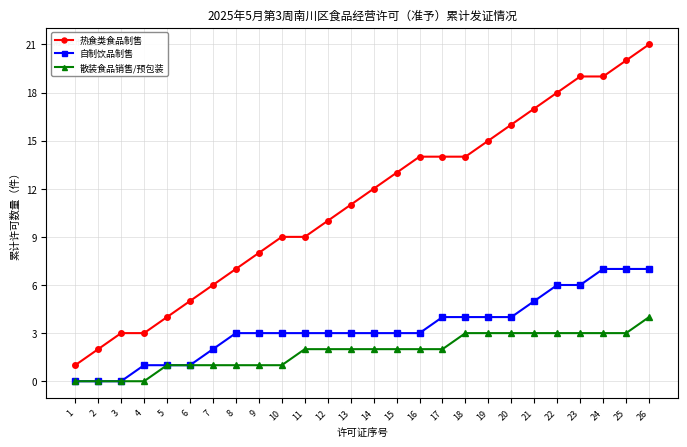

What is the difference between the maximum and minimum values in the 散装食品销售/预包装 series?

4